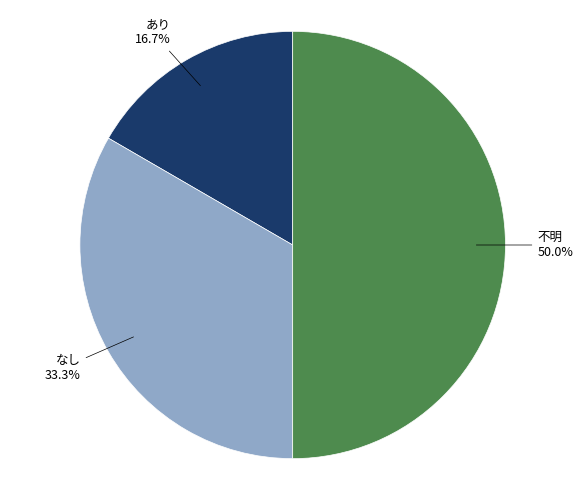

To the nearest percent, what is the combined percentage of 不明 and なし?

83%